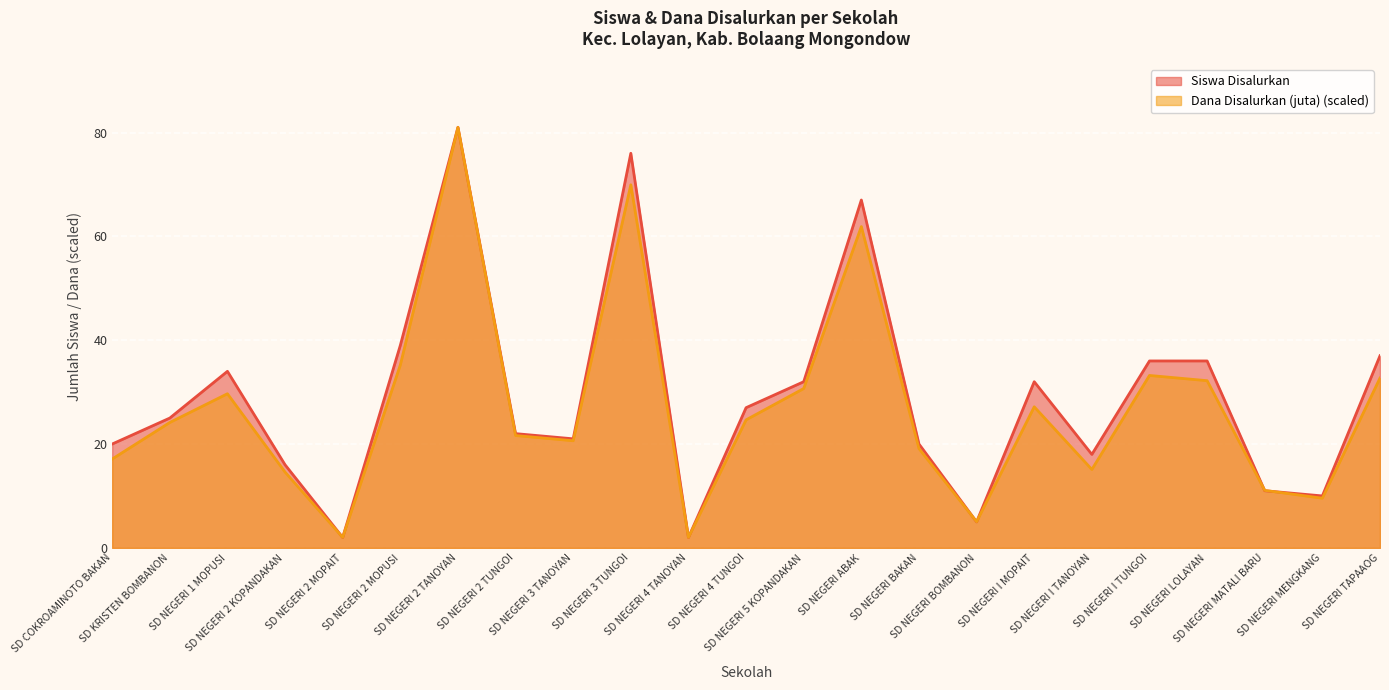

Is it true that Siswa Disalurkan equals 11.2 at SD KRISTEN BOMBANON?

False